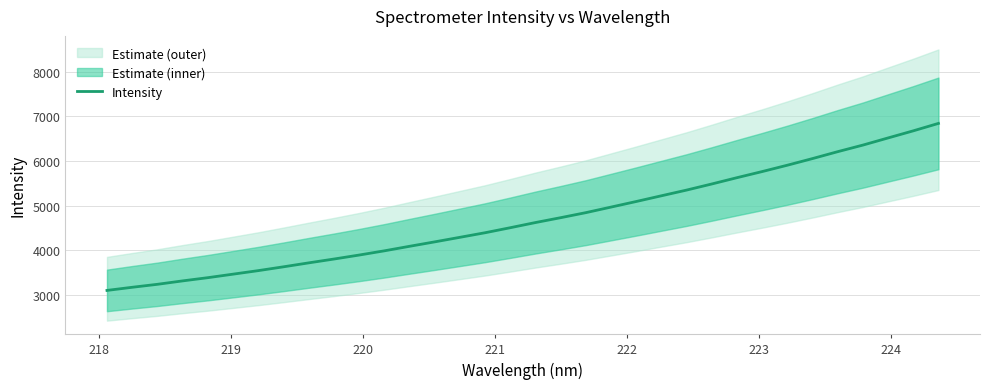

What is the lowest value of the Intensity series?

3101.9